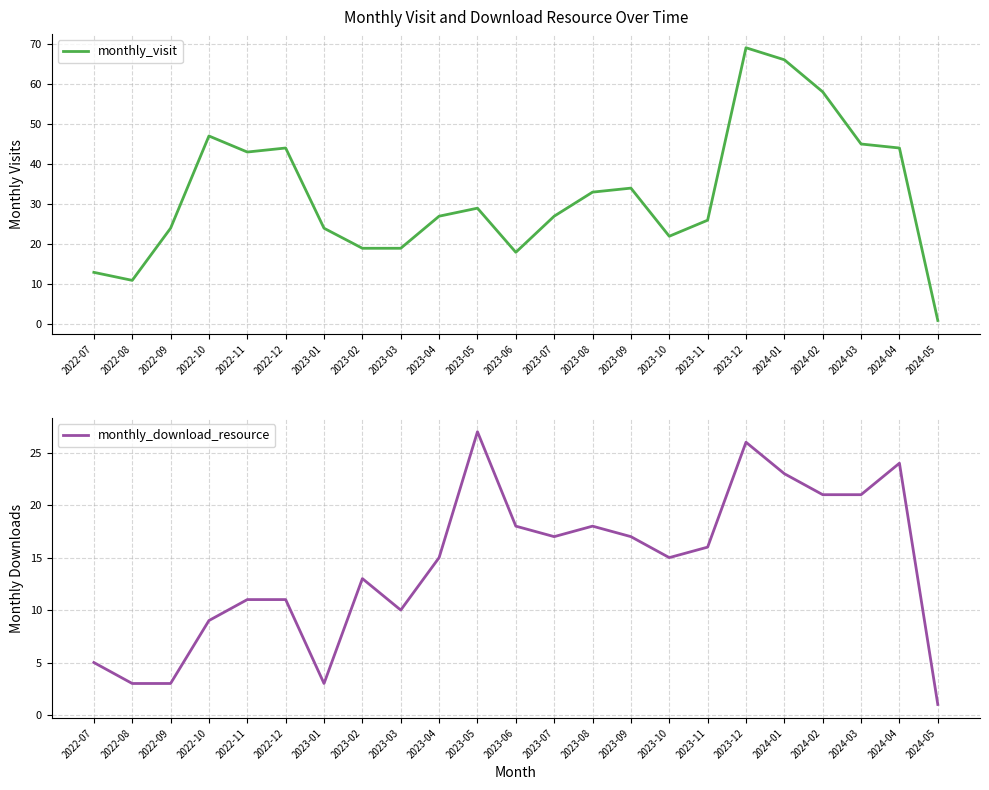

Reading left to right, what are all the values shown in this chart?

monthly_visit: 13	11	24	47	43	44	24	19	19	27	29	18	27	33	34	22	26	69	66	58	45	44	1
monthly_download_resource: 5	3	3	9	11	11	3	13	10	15	27	18	17	18	17	15	16	26	23	21	21	24	1